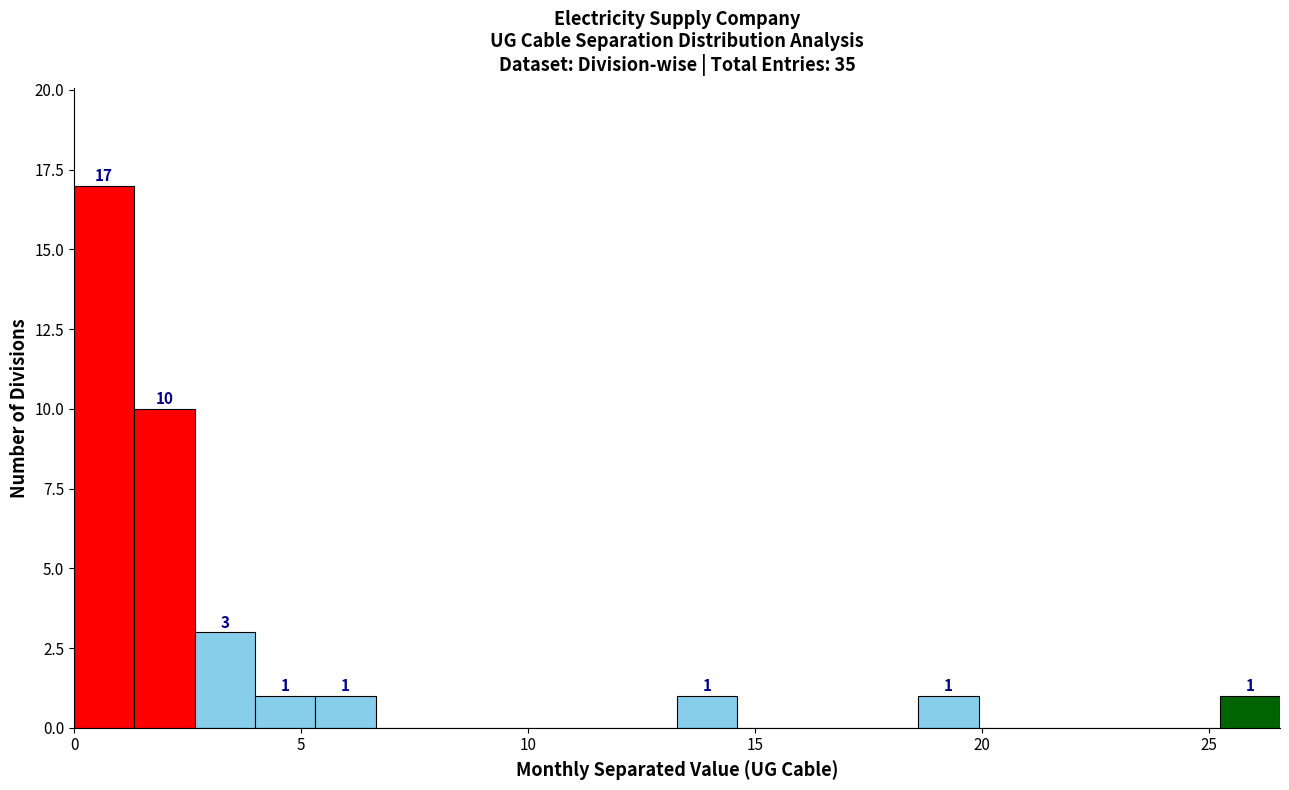

Read against the x-axis, roughly where is the centre of the tallest bar?

0.5